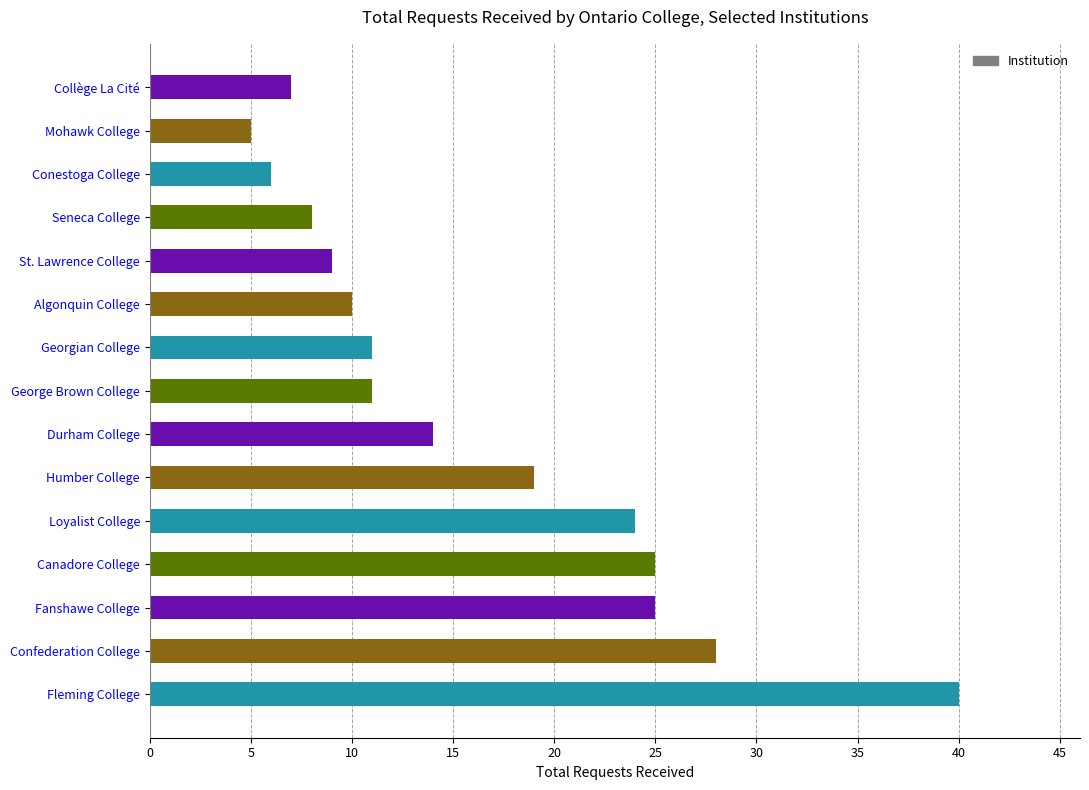

What is the sum of all values?

242